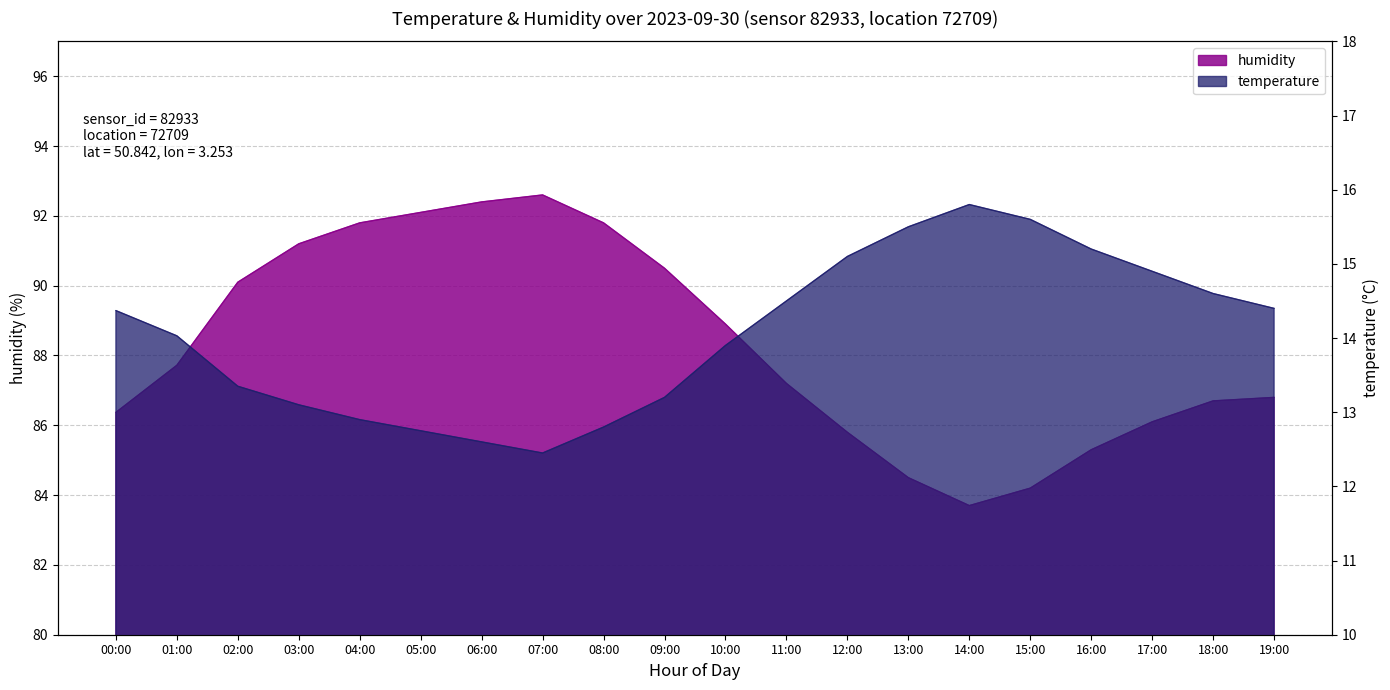

List the series in order of their overall mean, highest first.

humidity, temperature